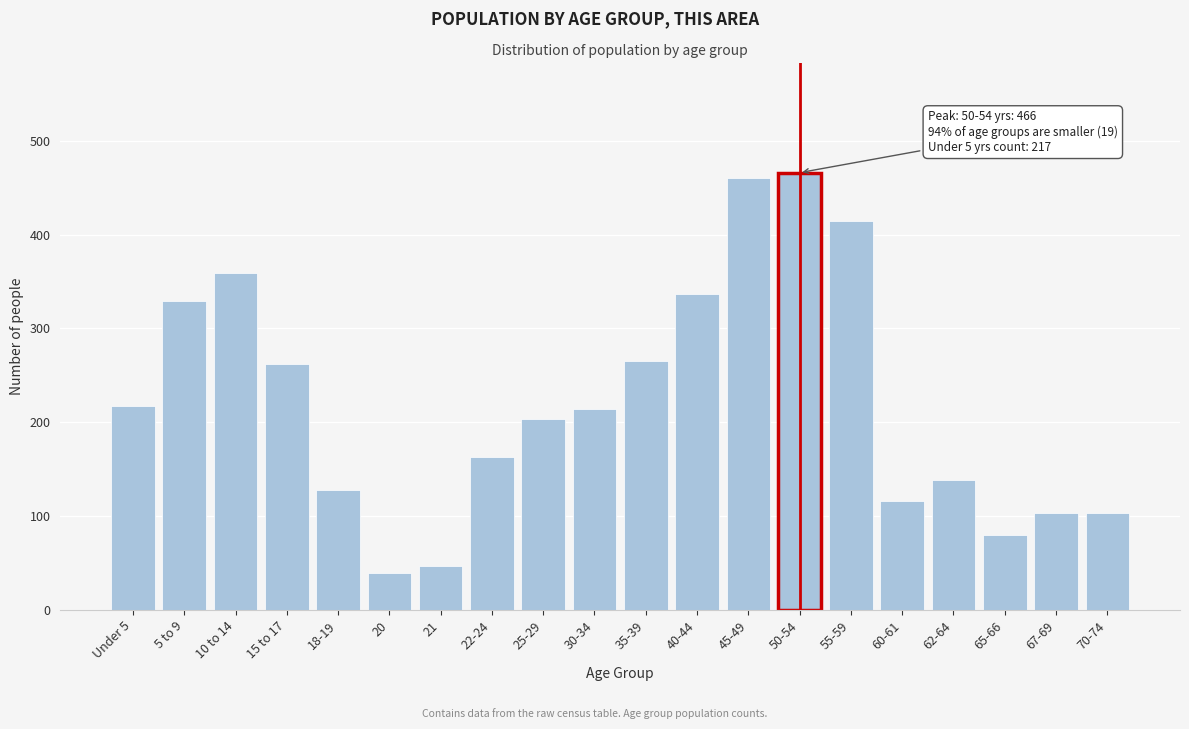

Reading left to right, list all the values displayed in this chart.

217	329	359	262	128	39	47	163	204	214	265	337	460	466	414	116	139	80	103	103